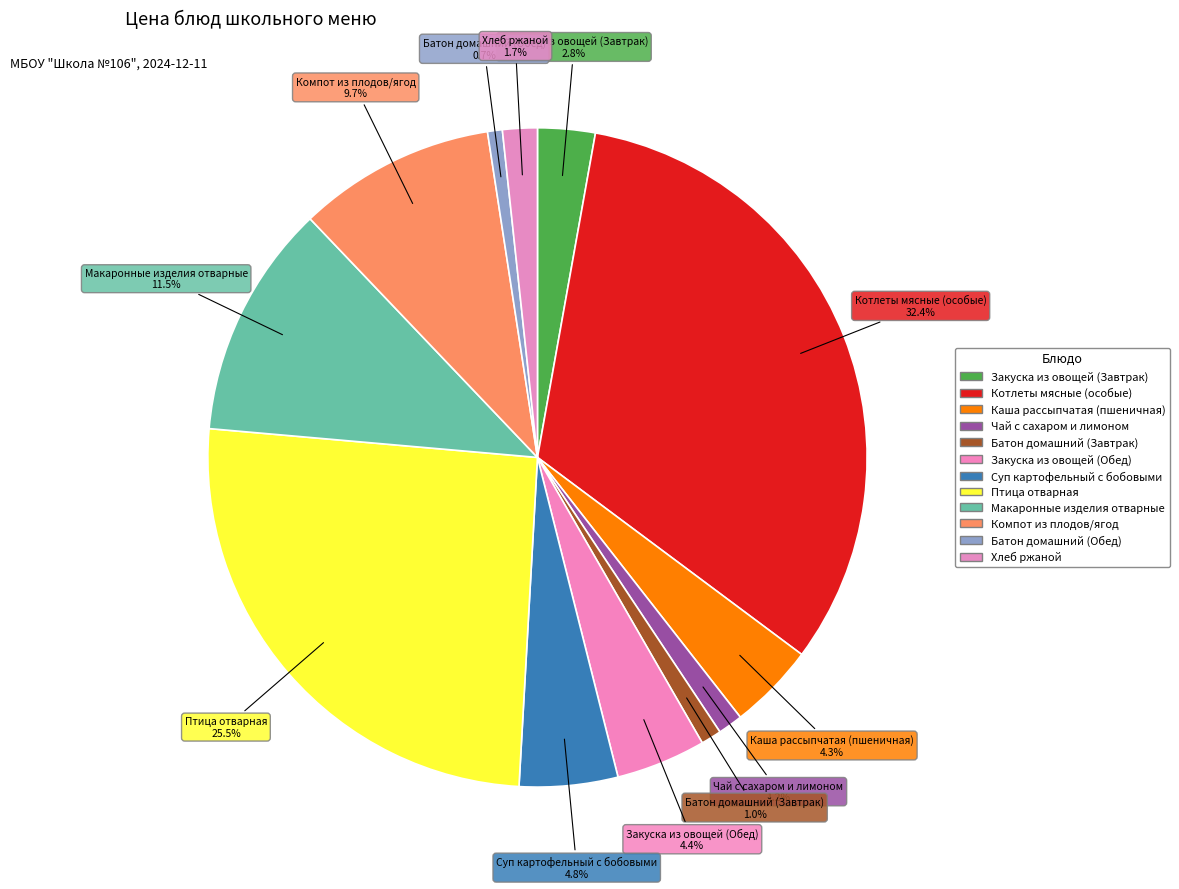

Does Закуска из овощей (Завтрак) represent more than half of the total?

No